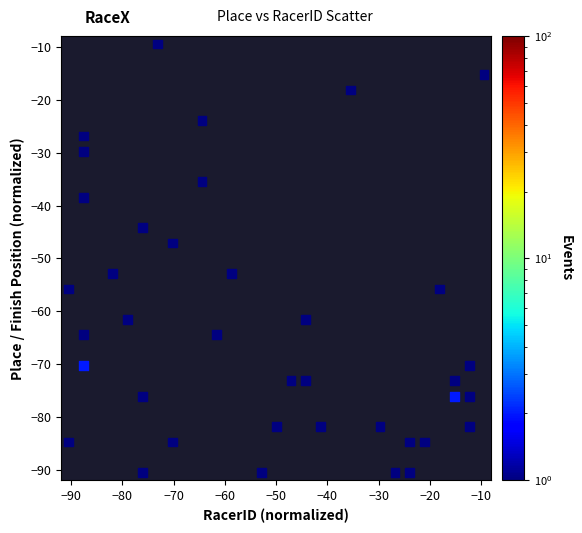

What is the range of Y values (max minus min)?

81.1